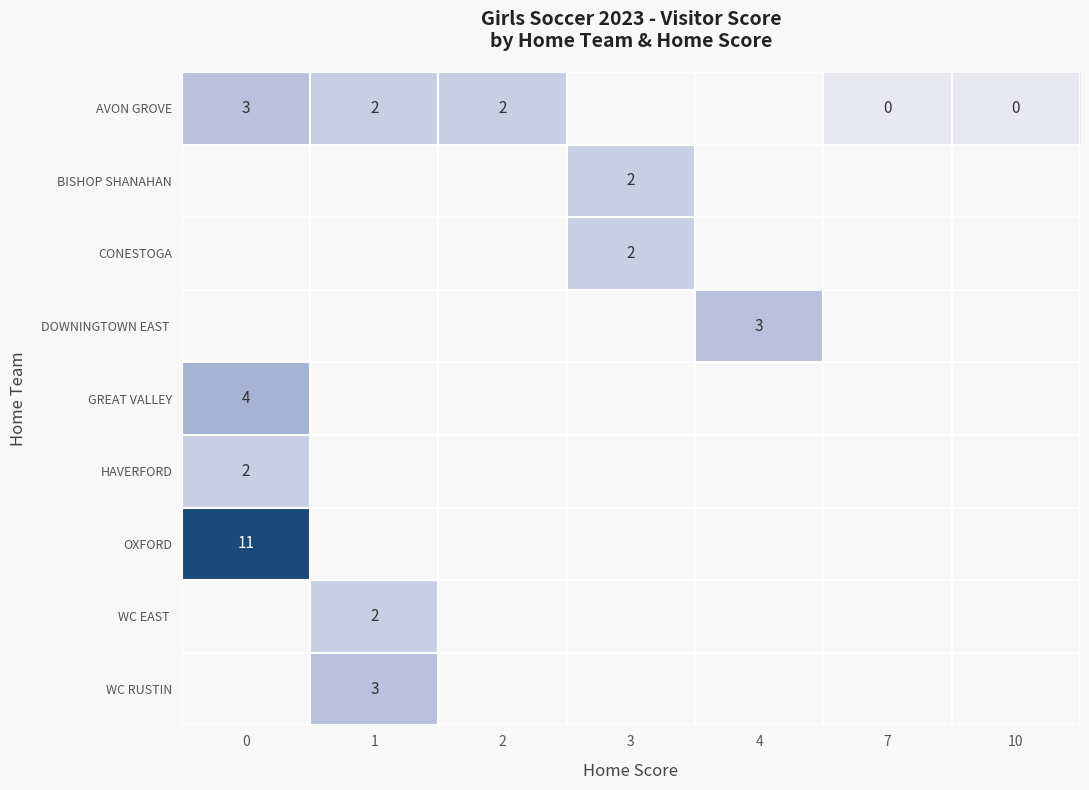

Is it true that WC RUSTIN equals 3 at 1?

True